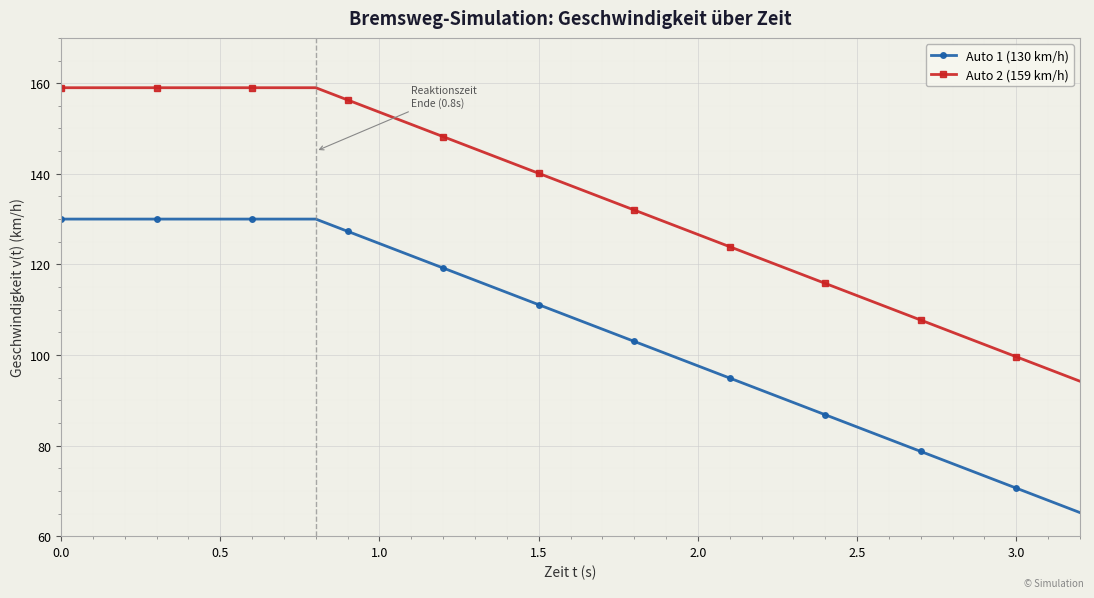

How many lines are shown in the chart?

2